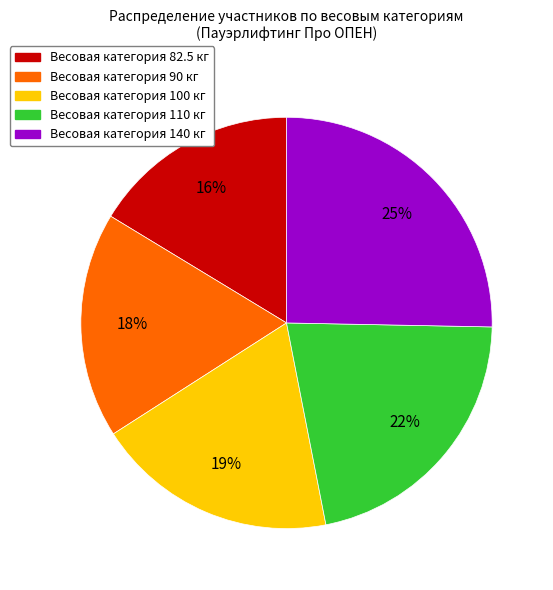

Does any single category account for the majority?

No